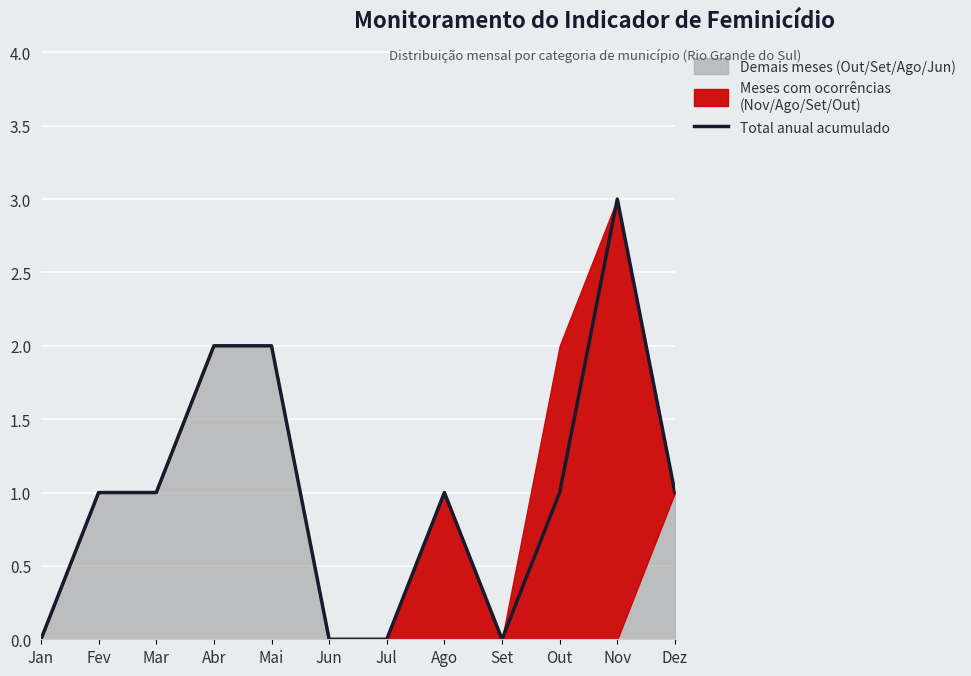

How many values are between 0 and 2?

11